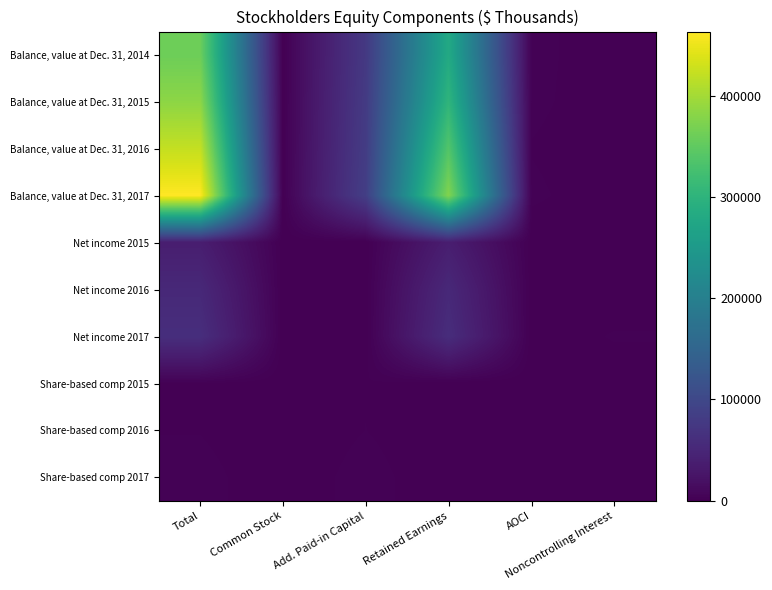

At which category is the sum across all series the highest?

Total